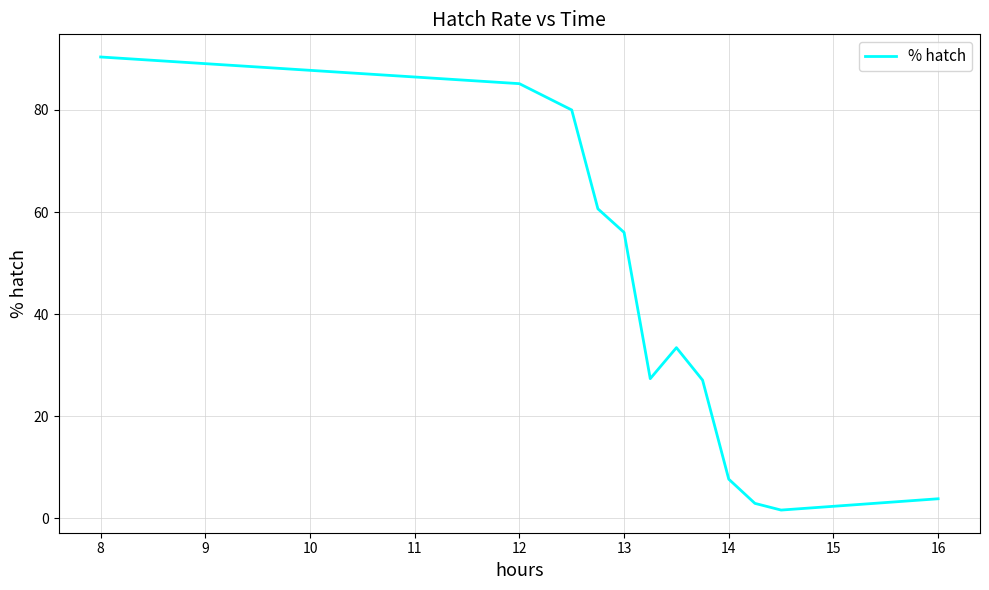

What is the difference between the maximum and minimum values?

88.8